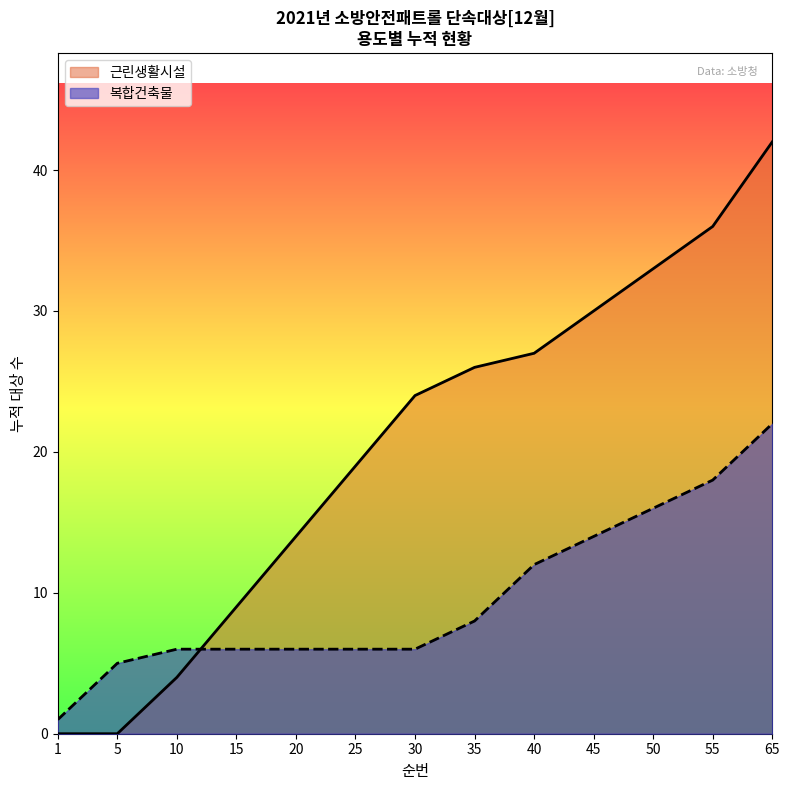

How many lines are shown in the chart?

2